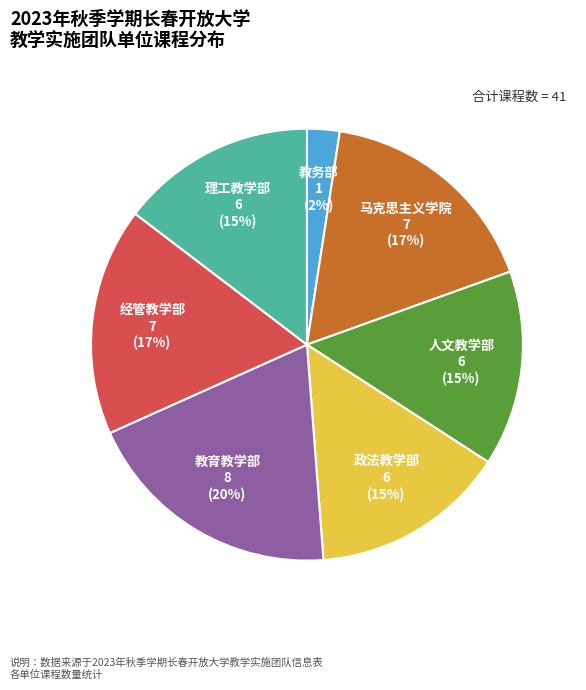

Does any single category account for the majority?

No